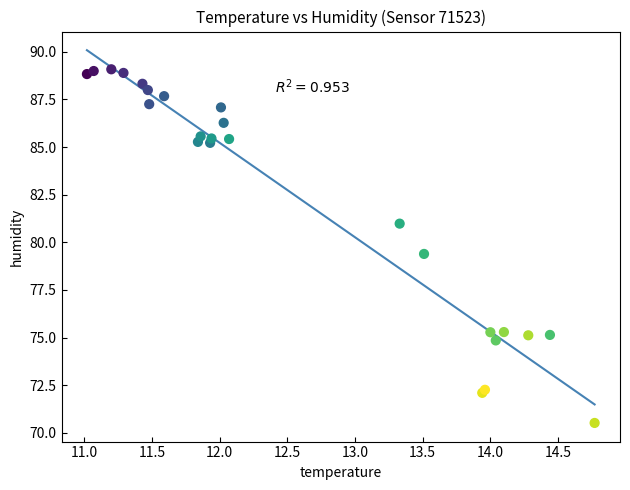

What Y value in the scatter plot is closest to 79?

79.4